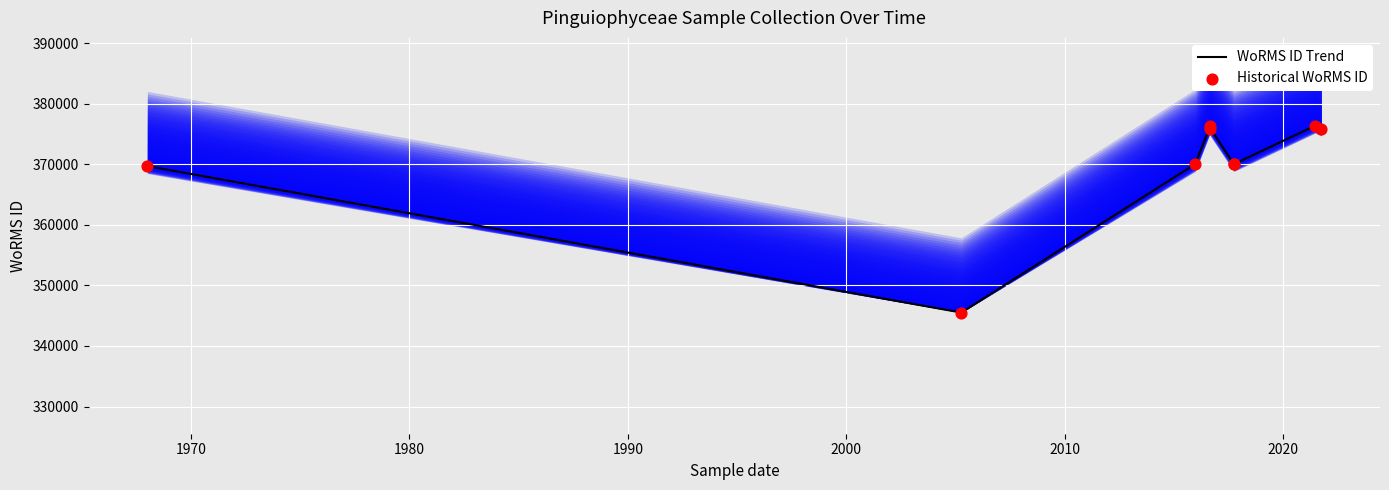

Is the value of Historical WoRMS ID at 2010 greater than the value of WoRMS ID Trend at 2020?

No